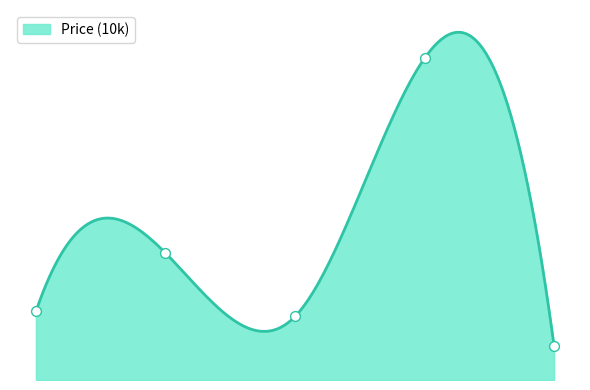

Between 2013 and 2014, which is larger?

2013